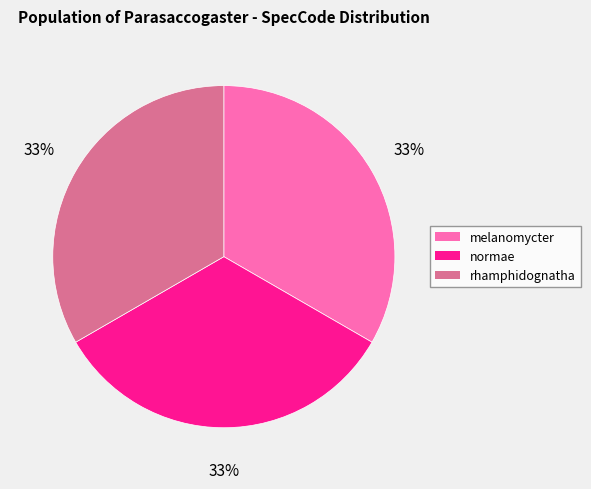

How many slices are in this pie chart?

3